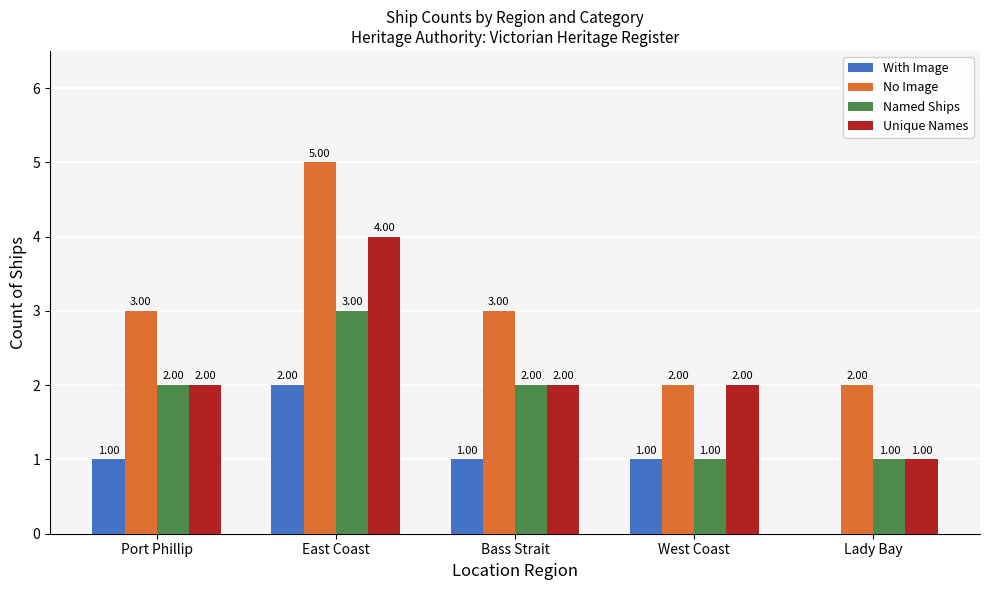

What is the sum of all No Image values?

15